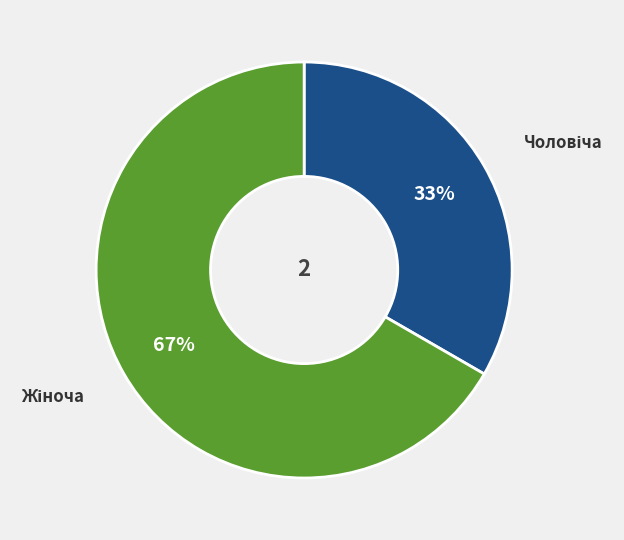

Is there any slice that represents more than half of the pie?

Yes